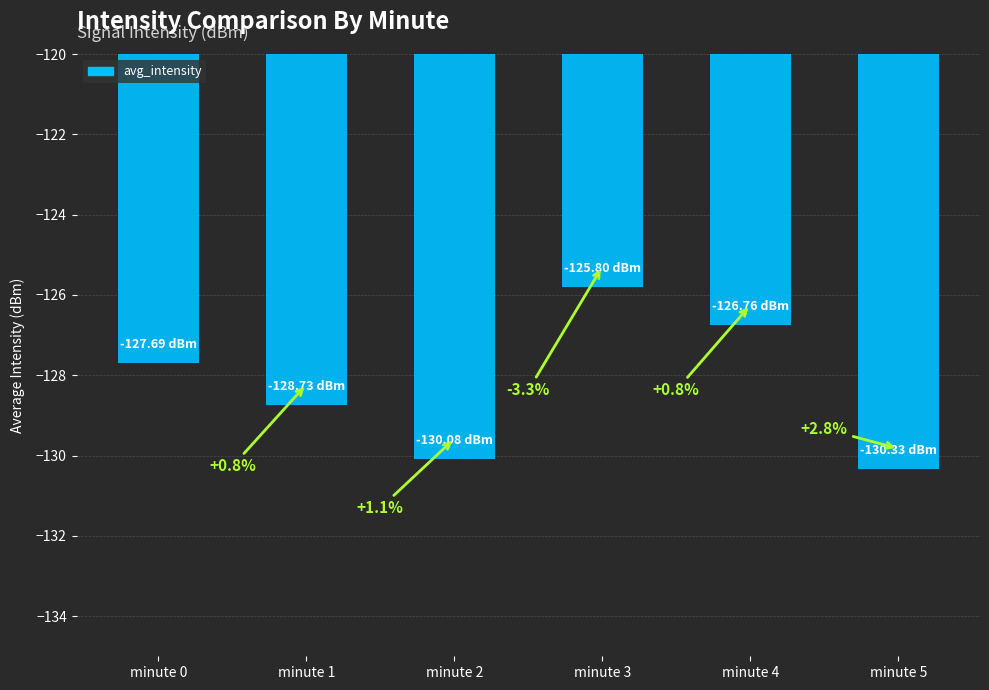

What is the value of the 5th bar from the left?

-126.8